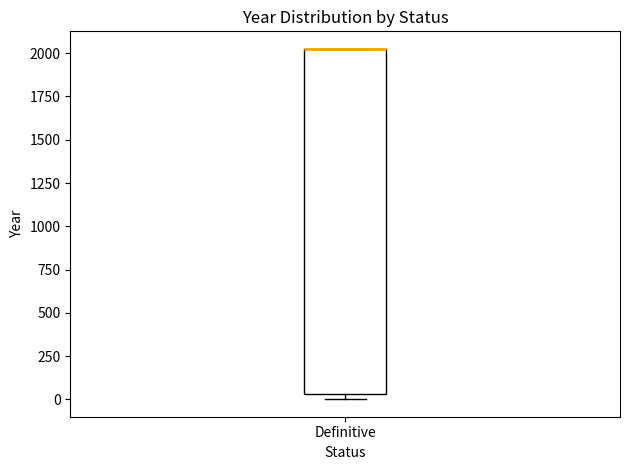

Read this box plot against the y-axis: the position of the median line, the range covered by the box, and the ends of both whiskers. The values are not printed on the chart, so give them approximately, as read against the axis.

median 2050 (drawn on the box's upper edge), box 50 to 2050, whiskers 0 to 2050